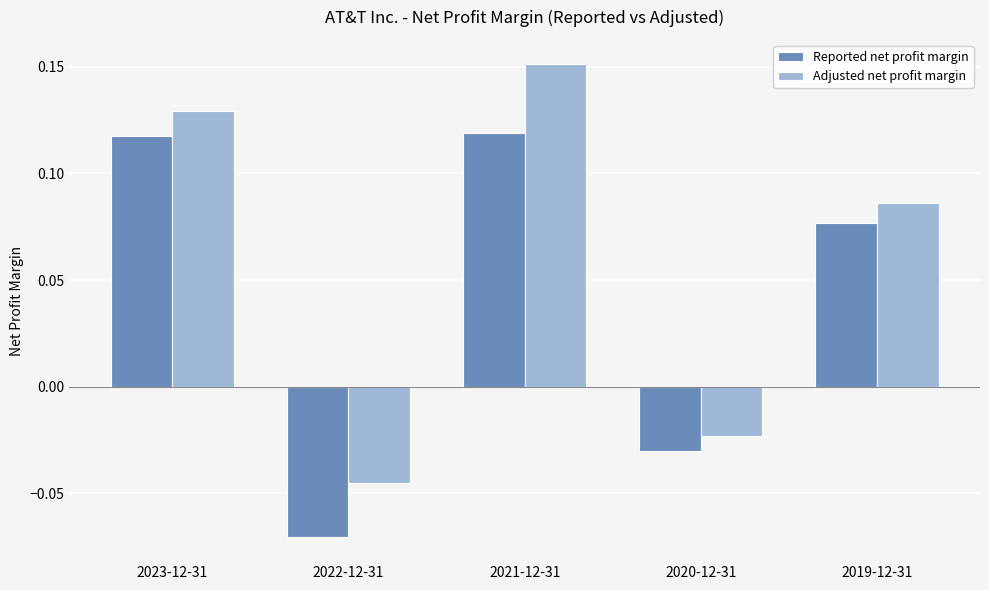

List the series in order of their overall mean, lowest first.

Reported net profit margin, Adjusted net profit margin